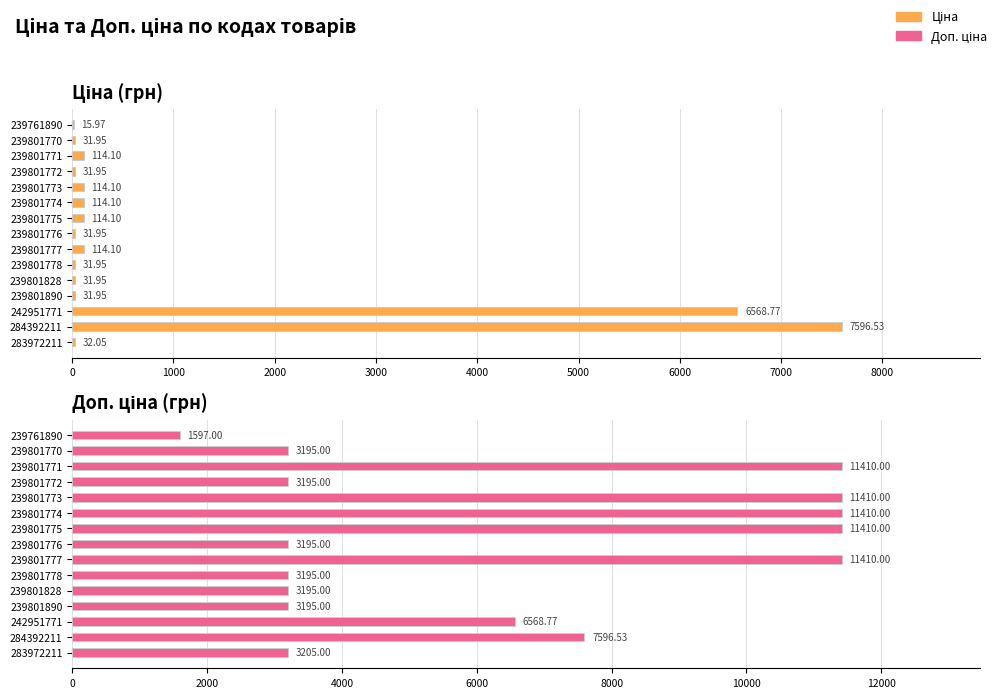

What position from the right is 239801772?

4